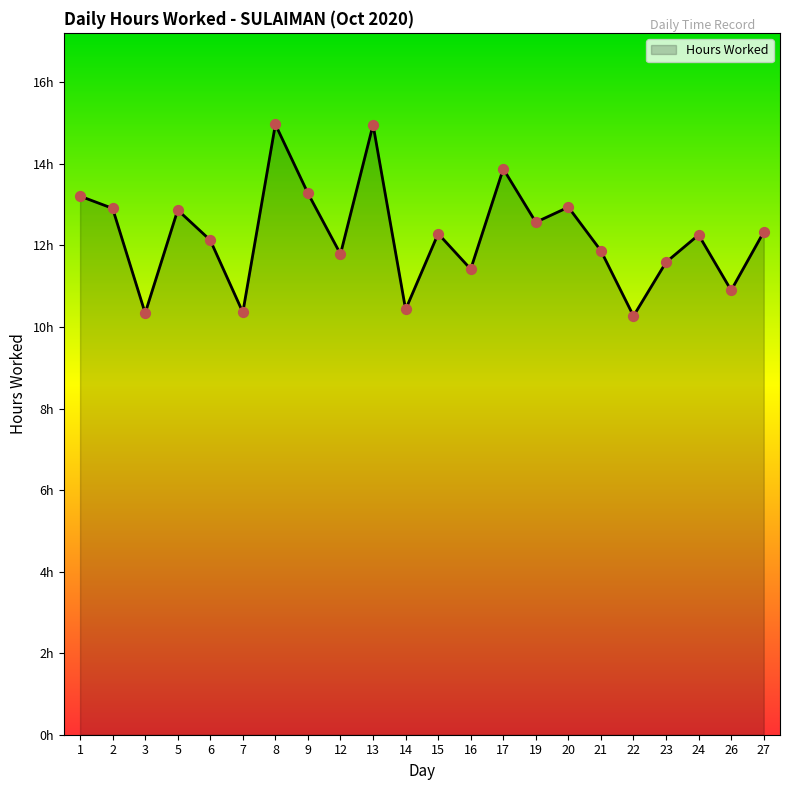

What is the ratio of the value at 17 to the value at 20?

1.1